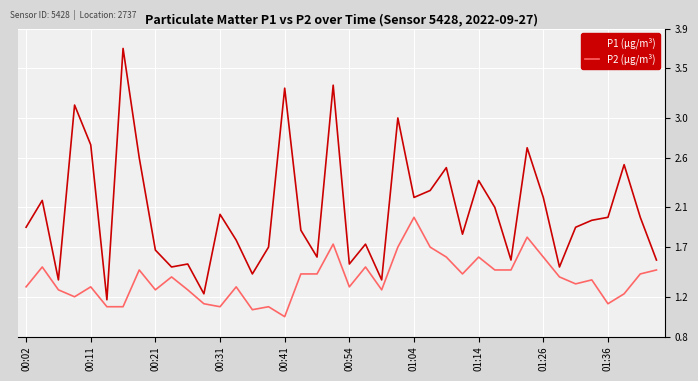

Reading left to right, transcribe all the data shown in this chart.

P1 (µg/m³): 1.9	2.2	1.4	3.1	2.7	1.2	3.7	2.6	1.7	1.5	1.5	1.2	2.0	1.8	1.4	1.7	3.3	1.9	1.6	3.3	1.5	1.7	1.4	3.0	2.2	2.3	2.5	1.8	2.4	2.1	1.6	2.7	2.2	1.5	1.9	2.0	2.0	2.5	2.0	1.6
P2 (µg/m³): 1.3	1.5	1.3	1.2	1.3	1.1	1.1	1.5	1.3	1.4	1.3	1.1	1.1	1.3	1.1	1.1	1.0	1.4	1.4	1.7	1.3	1.5	1.3	1.7	2.0	1.7	1.6	1.4	1.6	1.5	1.5	1.8	1.6	1.4	1.3	1.4	1.1	1.2	1.4	1.5